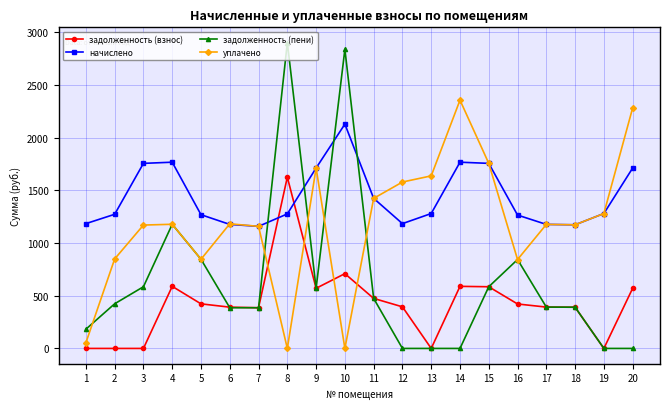

How many lines are shown in the chart?

4